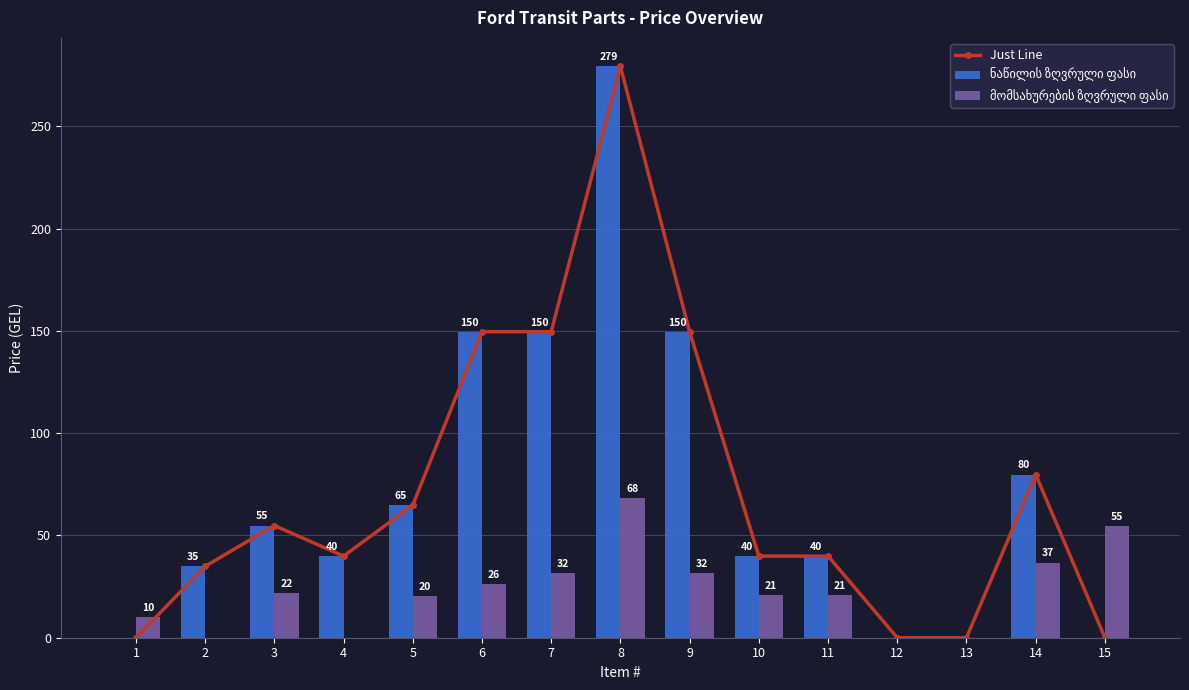

Reading right to left, transcribe all the data shown in this chart.

Just Line: 0.0	79.8	0.0	0.0	39.9	39.9	149.6	279.3	149.6	149.6	64.8	39.9	54.9	34.9	0.0
ნაწილის ზღვრული ფასი: 0.0	79.8	0.0	0.0	39.9	39.9	149.6	279.3	149.6	149.6	64.8	39.9	54.9	34.9	0.0
მომსახურების ზღვრული ფასი: 54.6	36.8	0.0	0.0	21.0	21.0	31.5	68.2	31.5	26.2	20.5	0.0	21.8	0.0	10.0